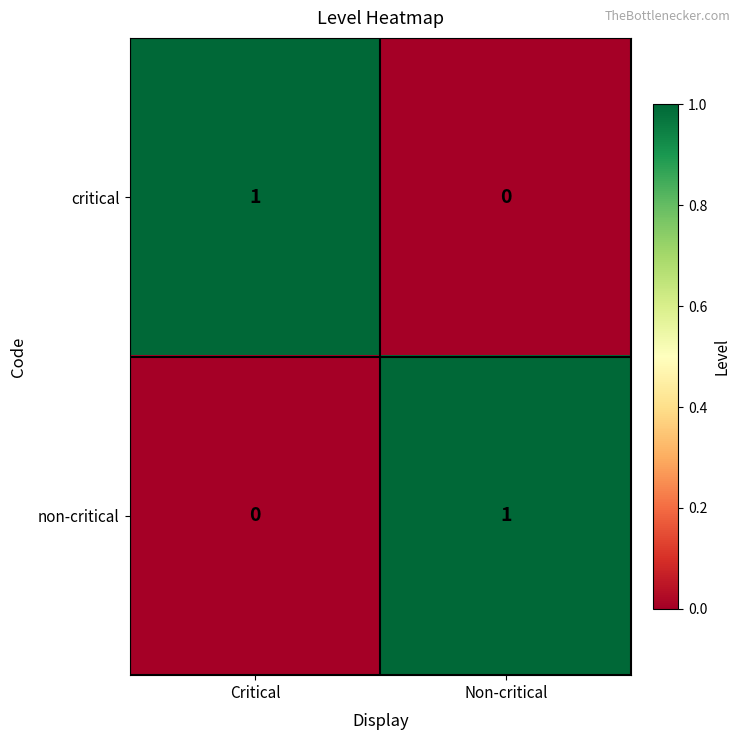

At which label does critical reach its peak?

Critical